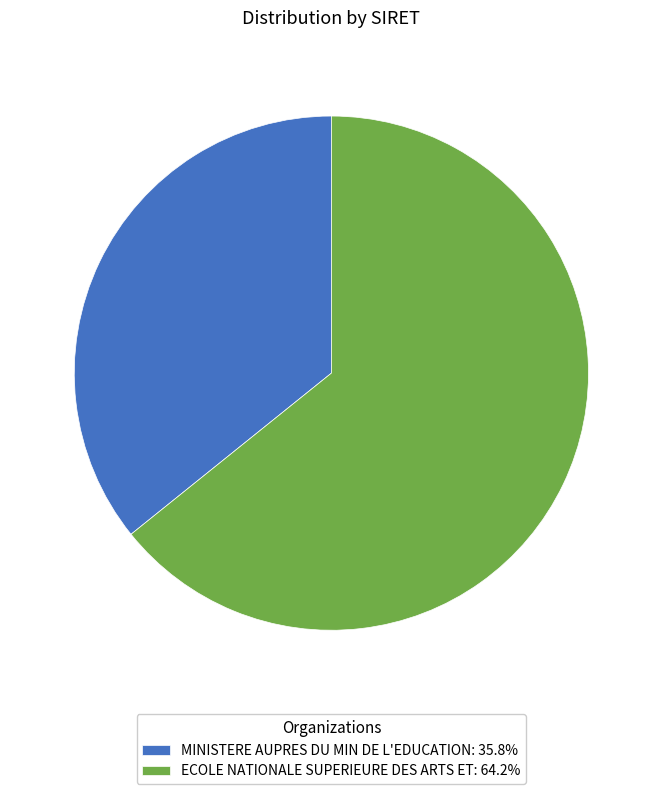

Is the sum of MINISTERE AUPRES DU MIN DE L'EDUCATION and ECOLE NATIONALE SUPERIEURE DES ARTS ET greater than half?

Yes